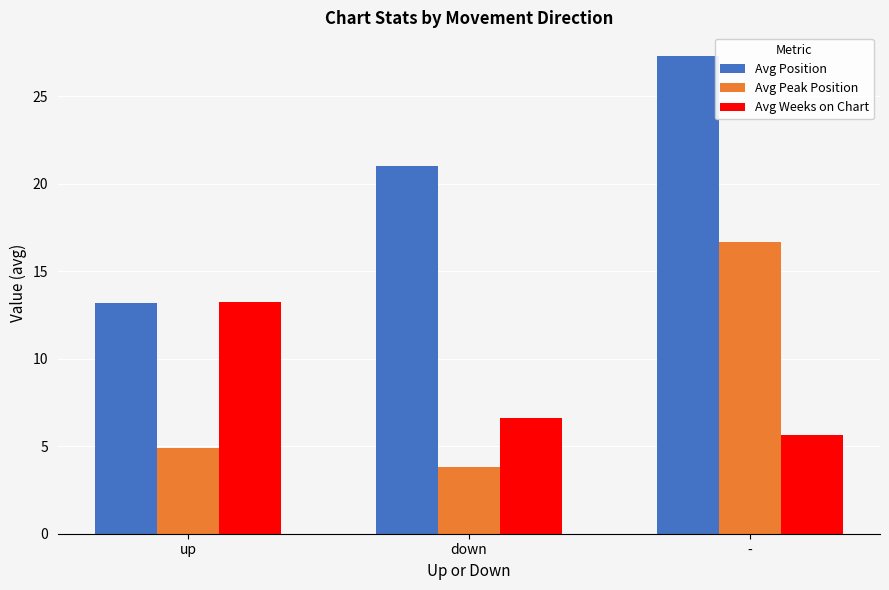

Where is Avg Position nearest to the value 20?

down